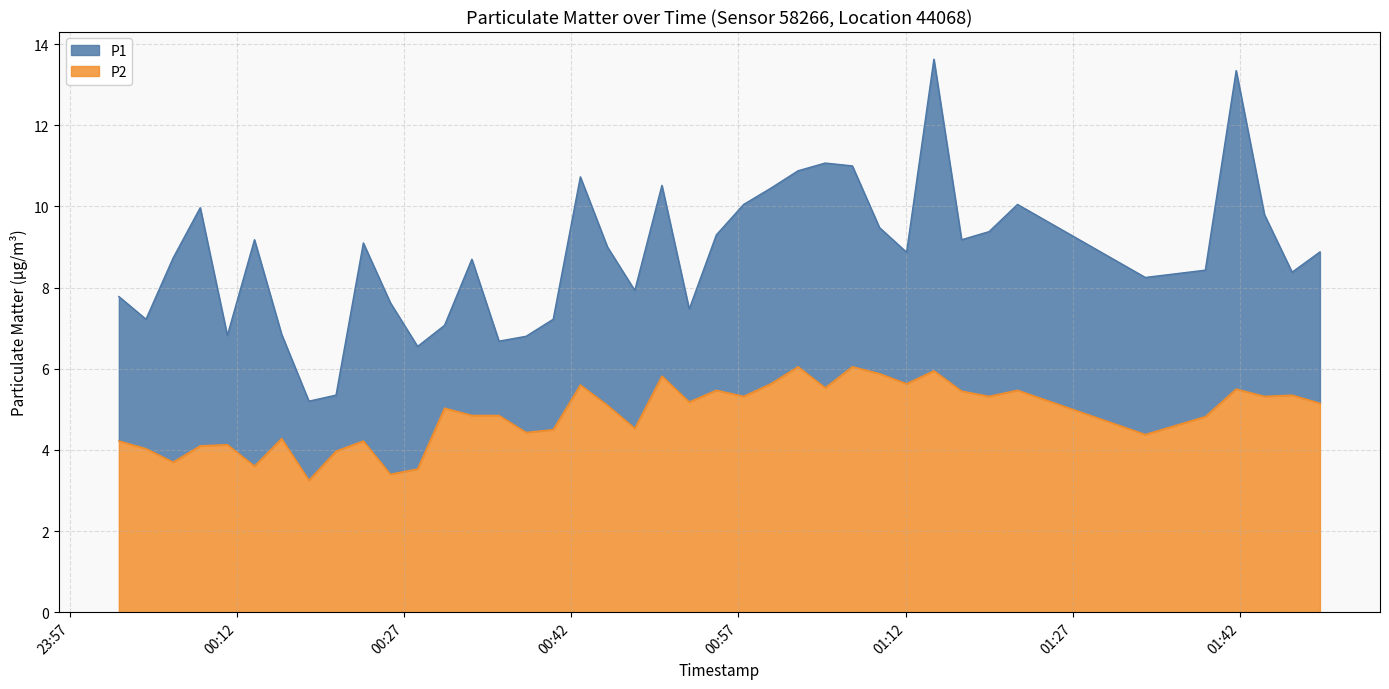

What is the maximum value for P1?

13.6